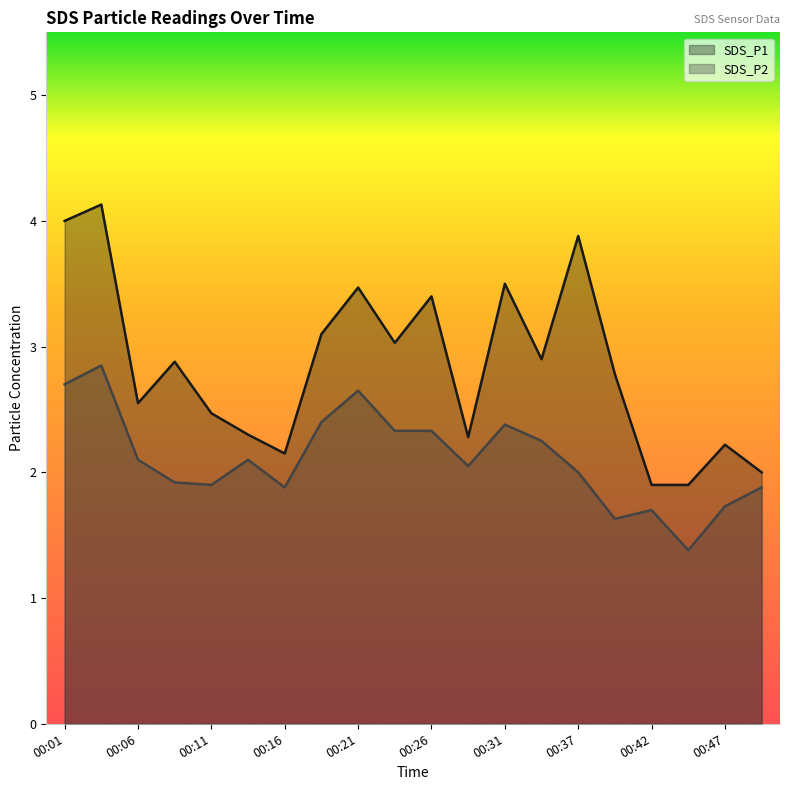

List the labels in order of SDS_P1 value, largest first.

00:03, 00:01, 00:37, 00:31, 00:21, 00:26, 00:19, 00:24, 00:34, 00:09, 00:39, 00:06, 00:11, 00:14, 00:29, 00:47, 00:16, 00:49, 00:42, 00:44